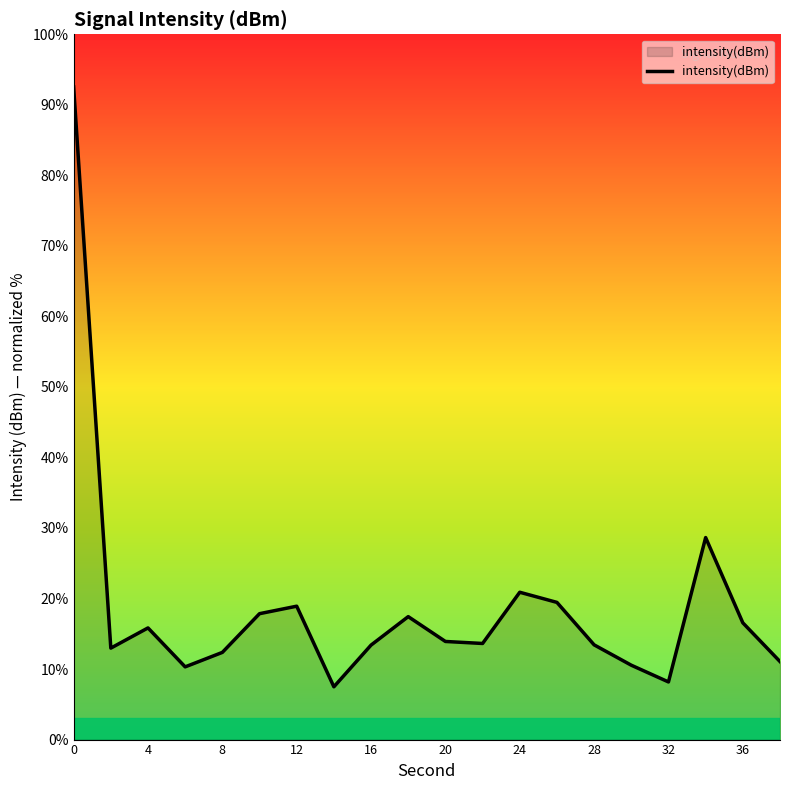

What is the difference between the maximum and minimum values?

85.1